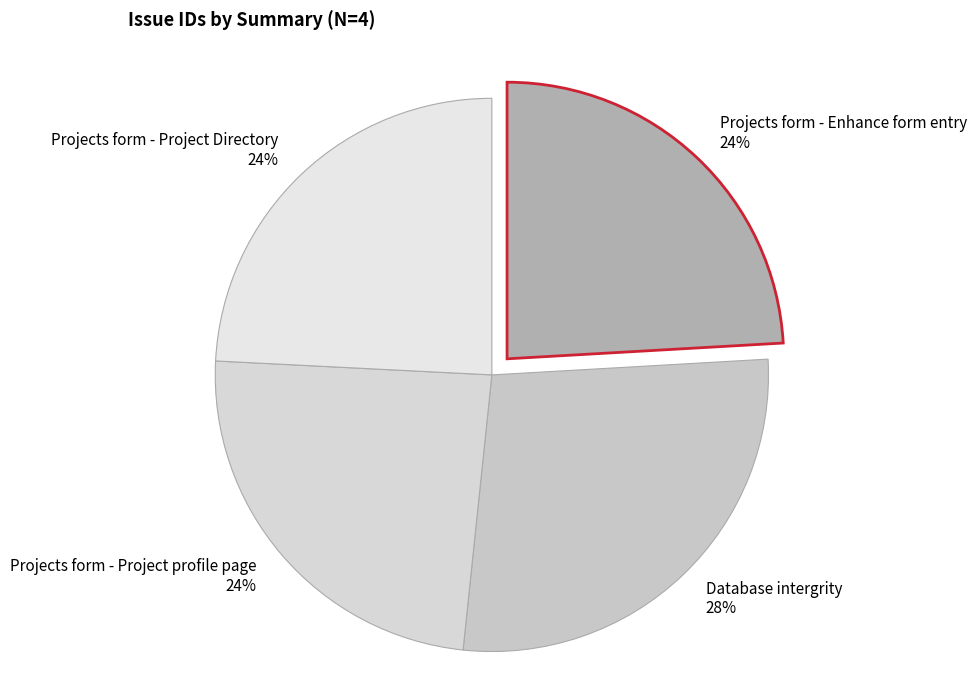

What percentage is the Projects form - Project profile page slice, to the nearest percent?

24%